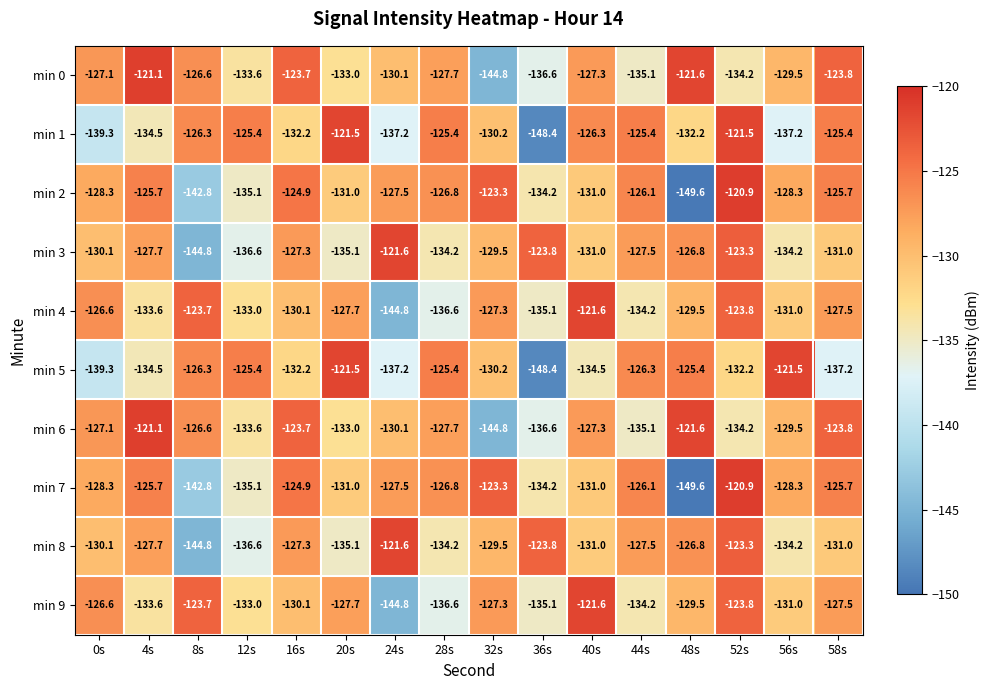

What is the total value across all series at 20s?

-1296.6